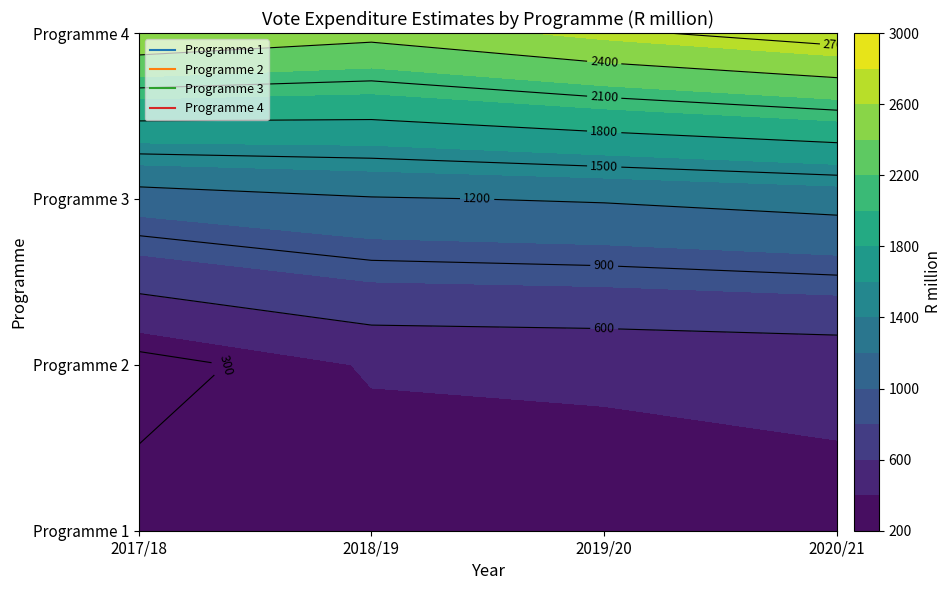

What is the difference between the maximum and minimum values in the Programme 3 series?

191.3